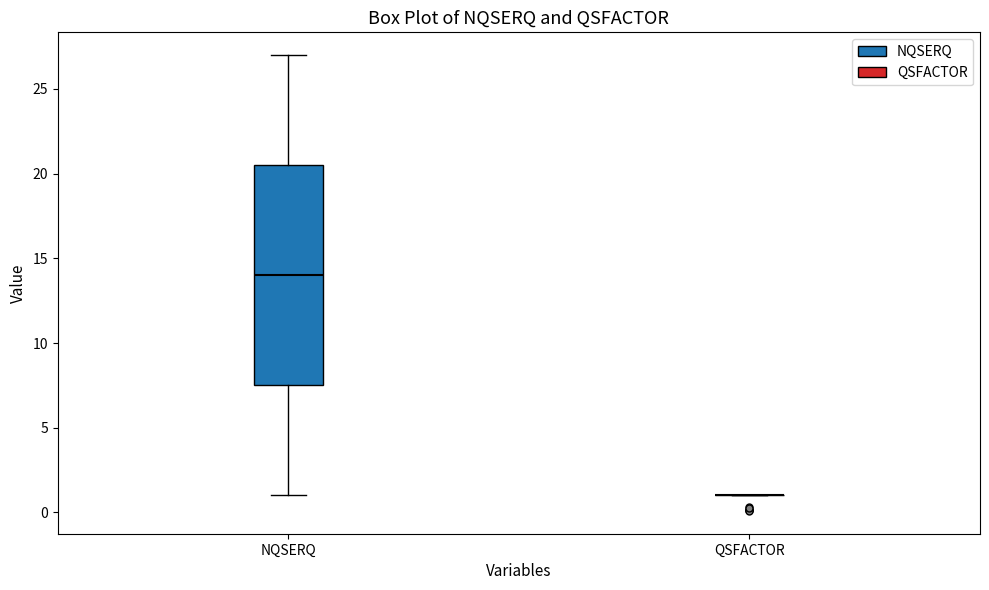

Reading left to right, read every box against the y-axis: the position of its median line, the range the box covers, and the ends of its whiskers. The values are not printed on the chart, so give them approximately, as read against the axis.

NQSERQ: median 14.0, box 7.5 to 20.5, whiskers 1.0 to 27.0
QSFACTOR: box collapsed to a line at 1.0, whiskers 1.0 to 1.0